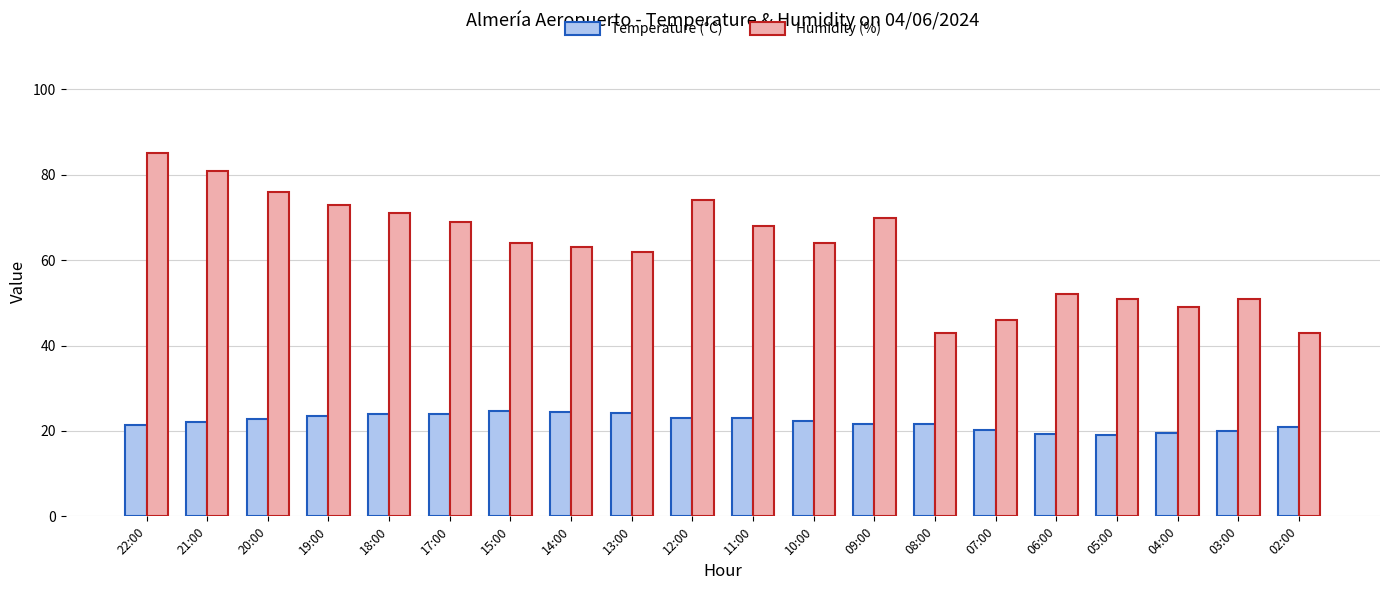

Which series has the largest total across all categories?

Humidity (%)